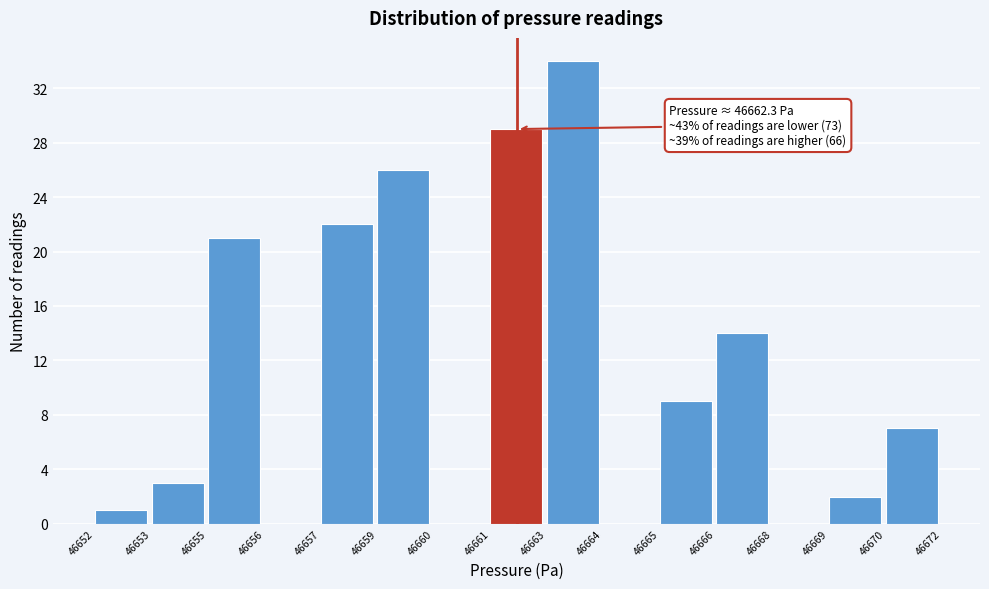

Reading right to left, what are all the values shown in this chart?

46670=7	46669=2	46668=0	46666=14	46665=9	46664=0	46663=34	46661=29	46660=0	46659=26	46657=22	46656=0	46655=21	46653=3	46652=1